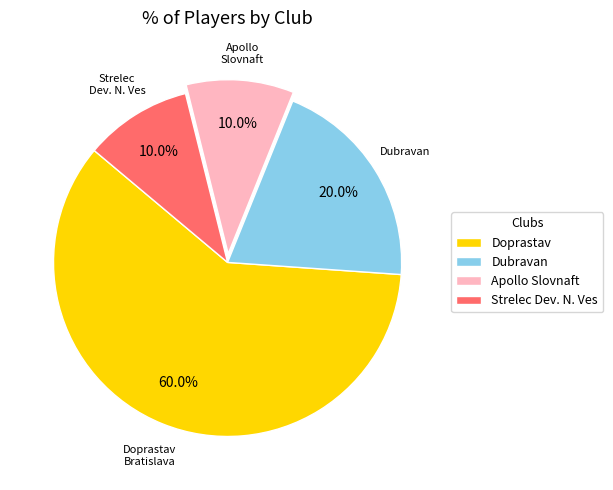

Is there any slice that represents more than half of the pie?

Yes